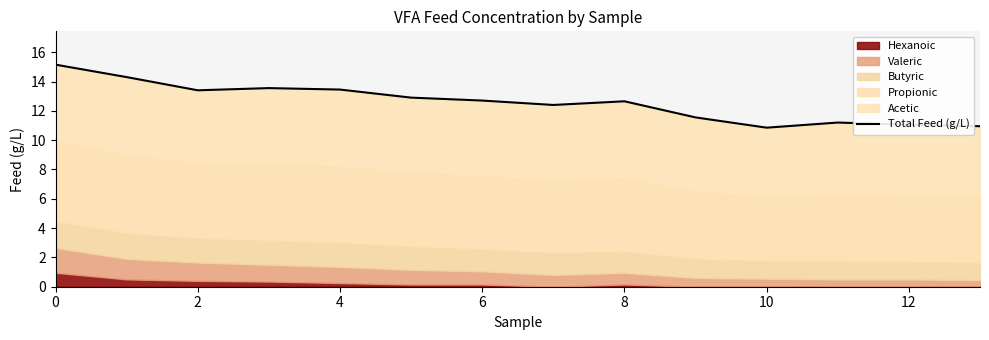

How many values are below 12?

5